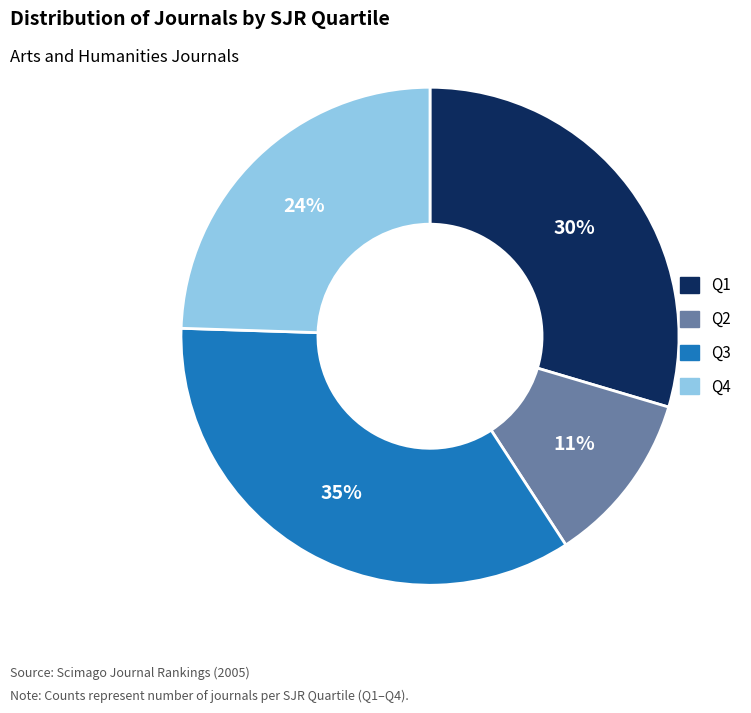

What percentage is the Q4 slice, to the nearest percent?

24%